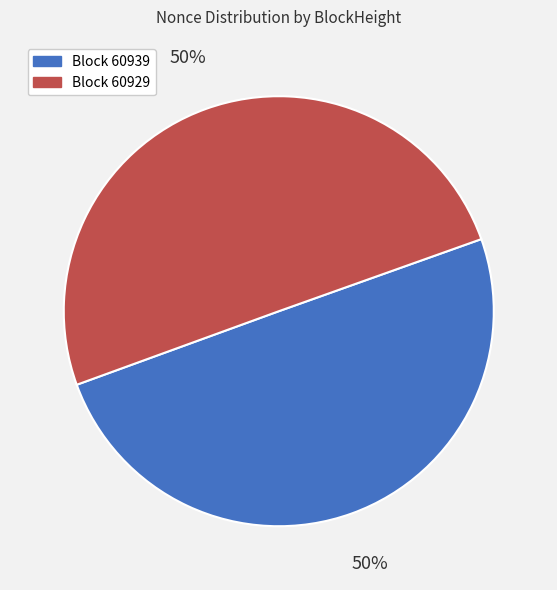

To the nearest percent, what is the average slice percentage?

50%